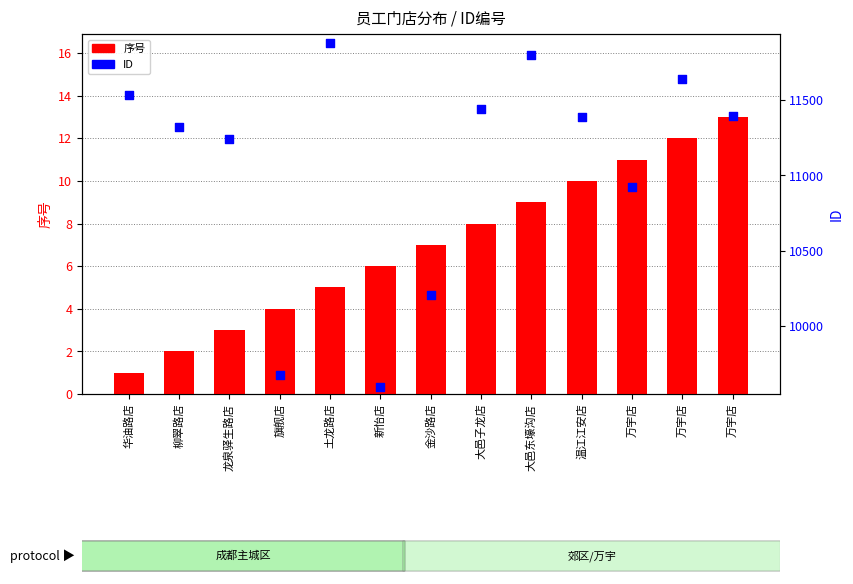

Which series has the largest Y range (max minus min)?

ID